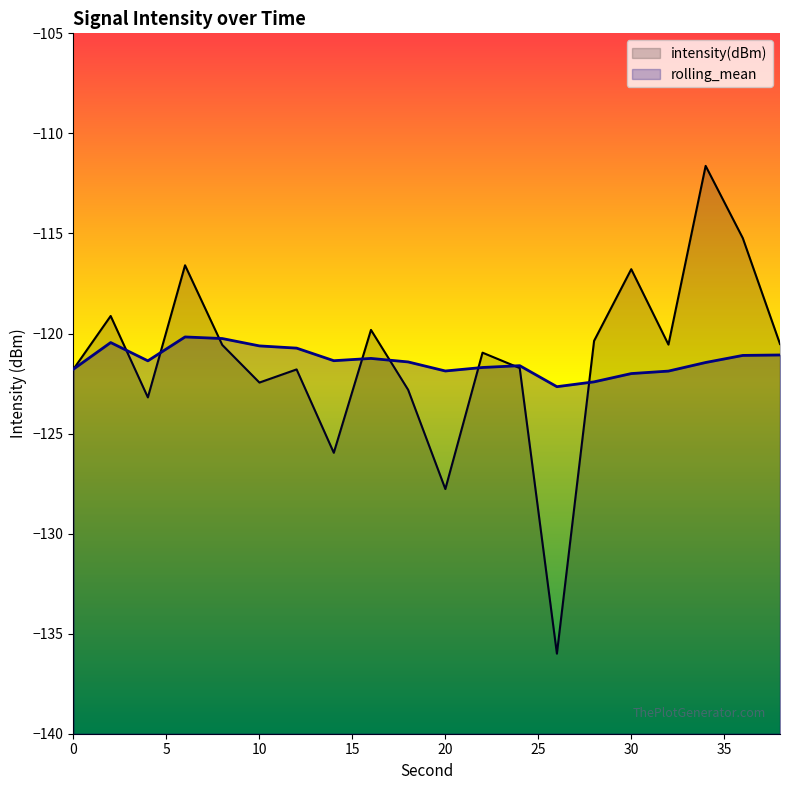

Between which two adjacent categories do rolling_mean and intensity(dBm) first intersect?

2 and 4